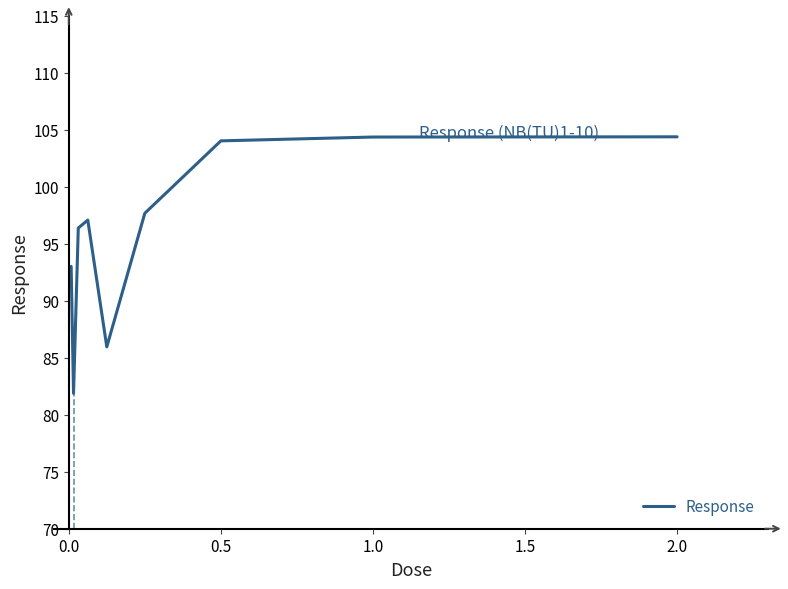

What is the minimum value shown in the chart?

81.9